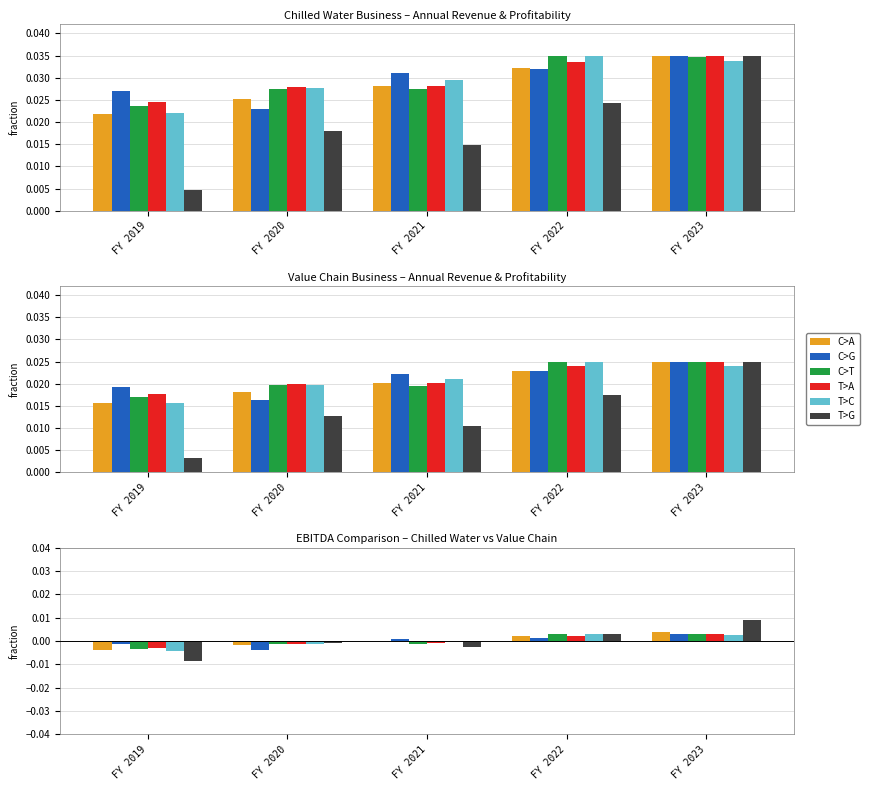

List the labels in order of T>A value, smallest first.

FY 2019, FY 2020, FY 2021, FY 2022, FY 2023